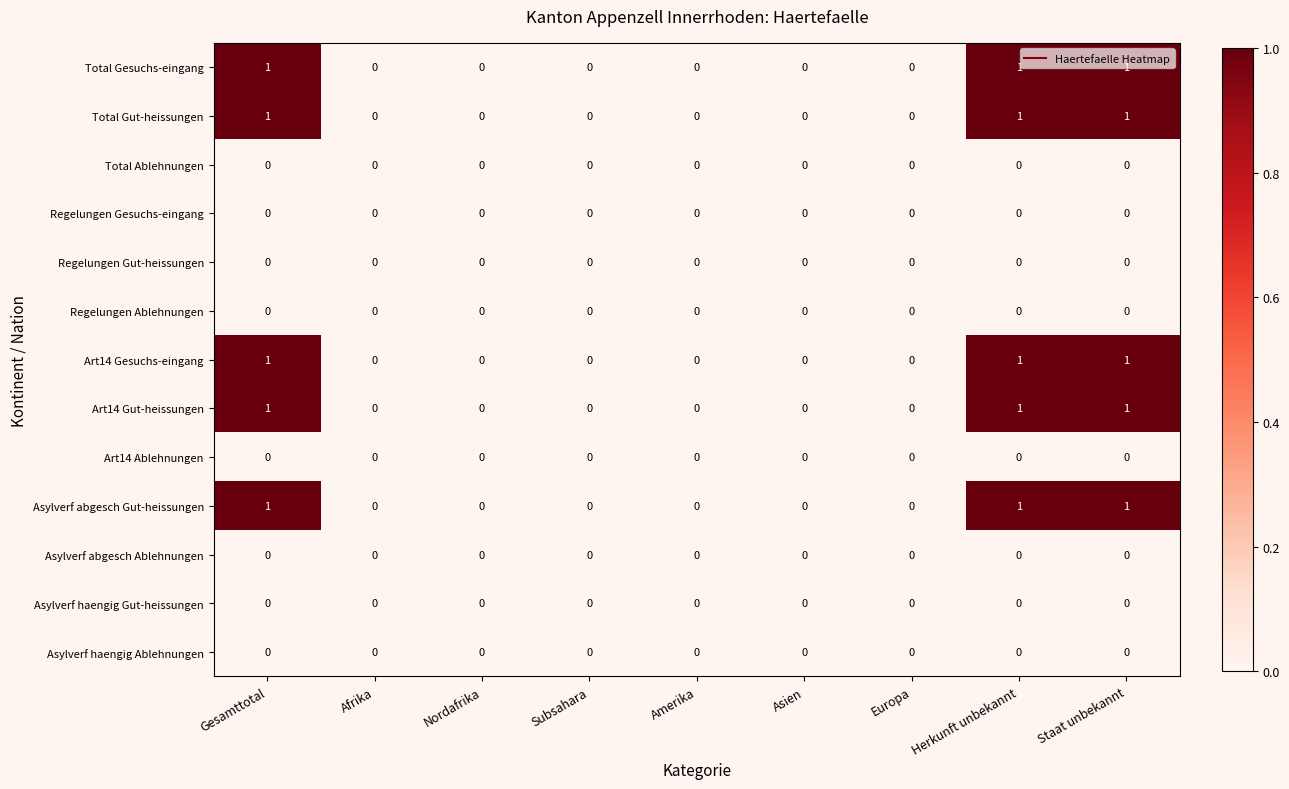

Is it true that Art14 Gut-heissungen equals 1 at Asien?

False